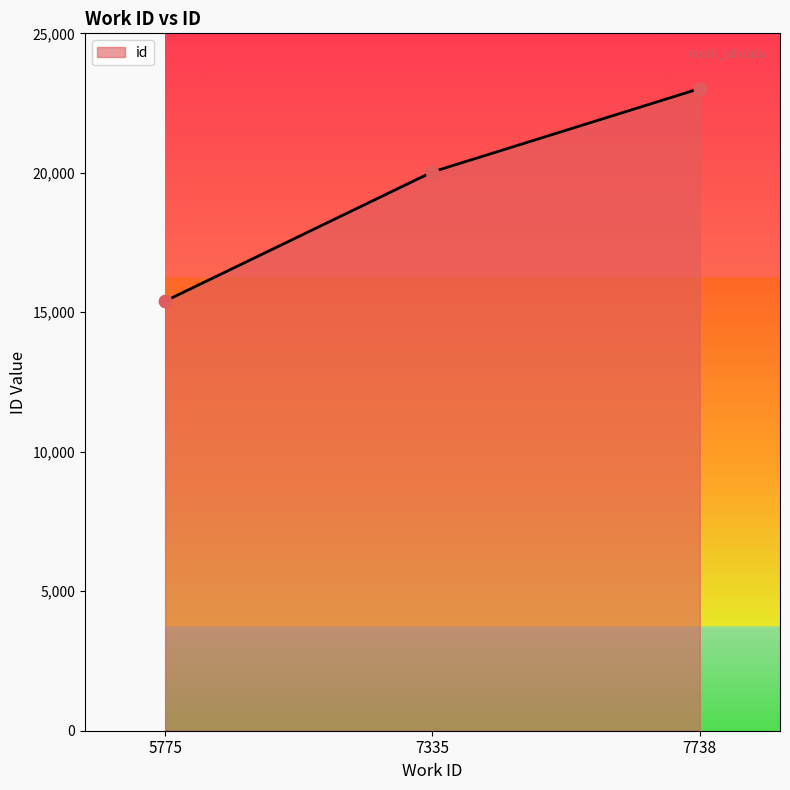

Approximately how many times larger is the value at 5775 compared to 7738?

0.7